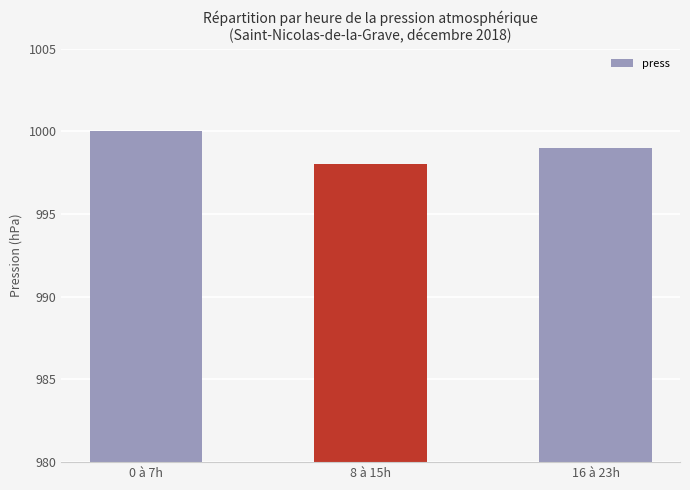

The chart shows a value of 665 at 16 à 23h. True or false?

False